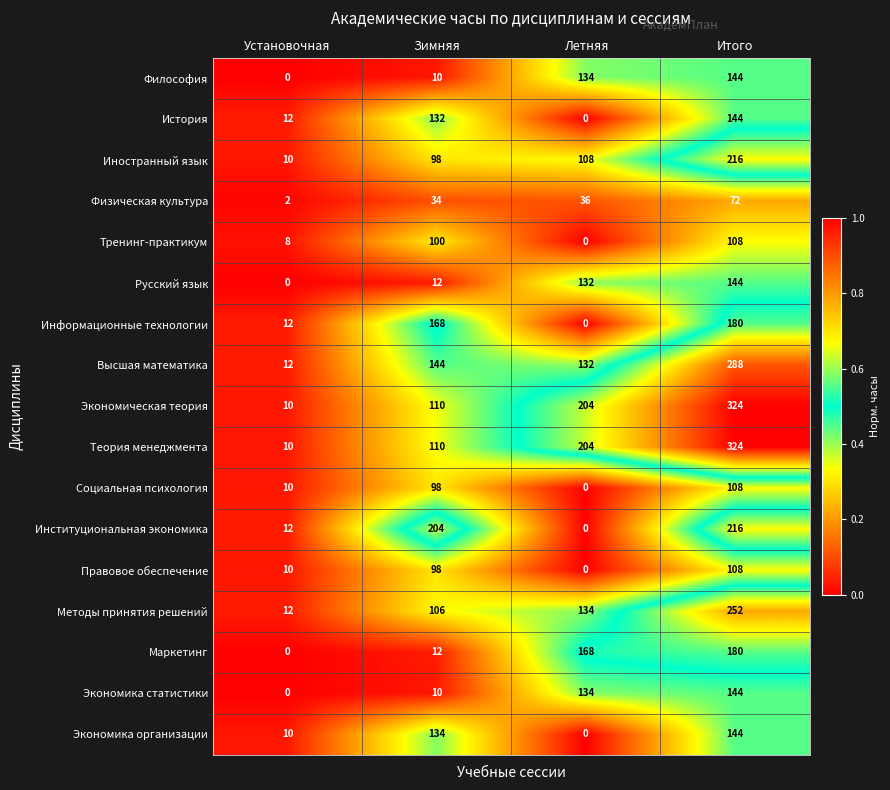

What is the spread (max minus min) of values at Летняя?

204